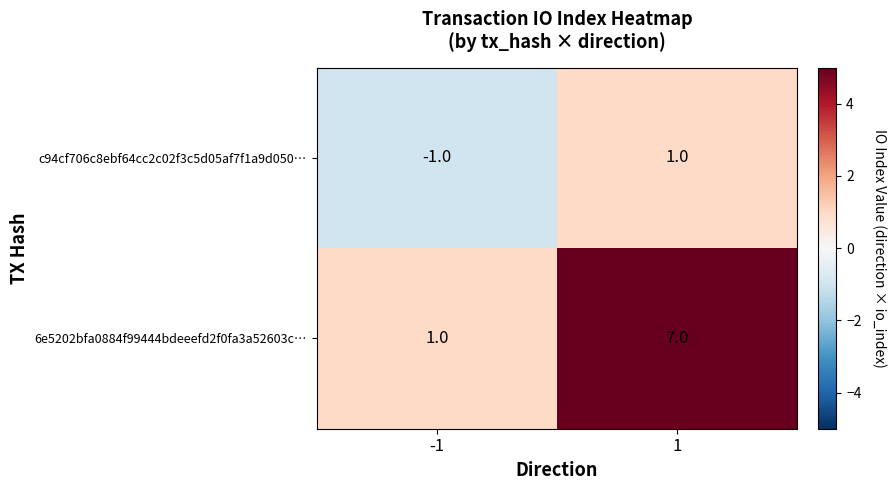

What is the maximum value for 6e5202bfa0884f99444bdeeefd2f0fa3a52603c…?

7